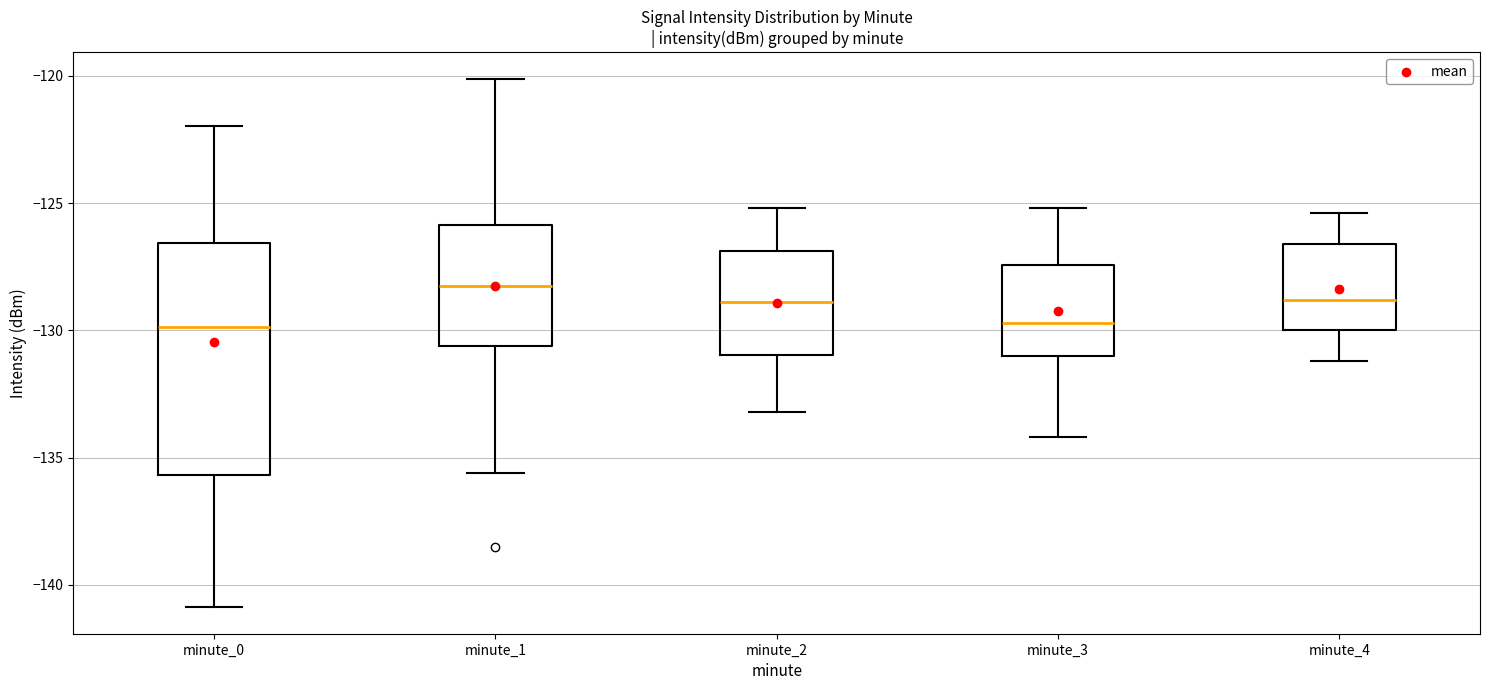

Which box is the tallest, from its lower edge to its upper edge?

minute_0